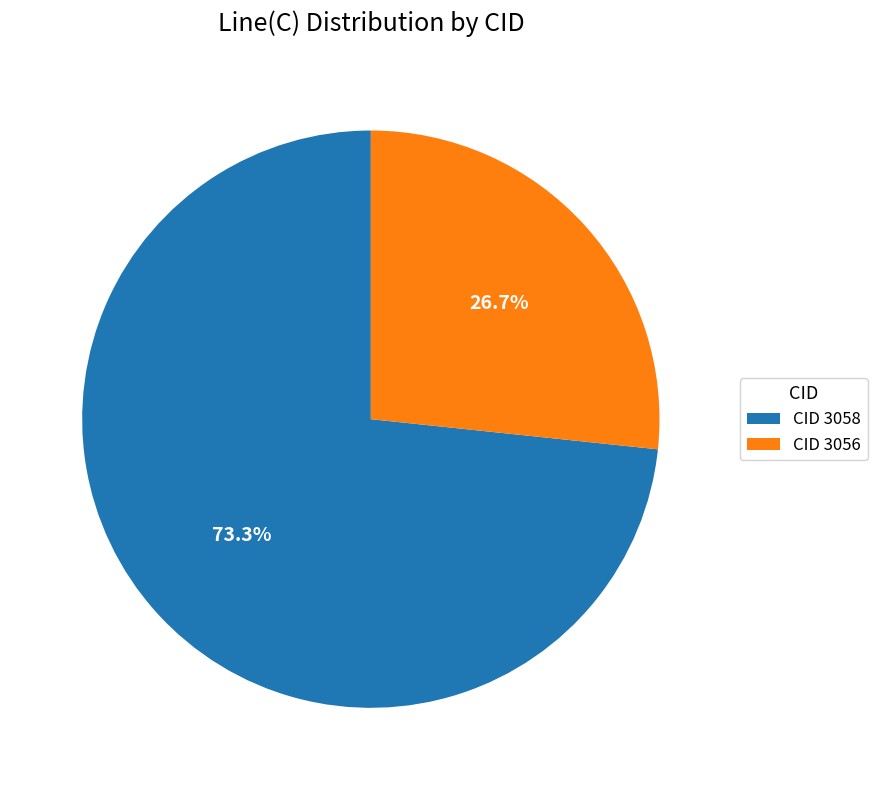

Between CID 3056 and CID 3058, which is larger?

CID 3058